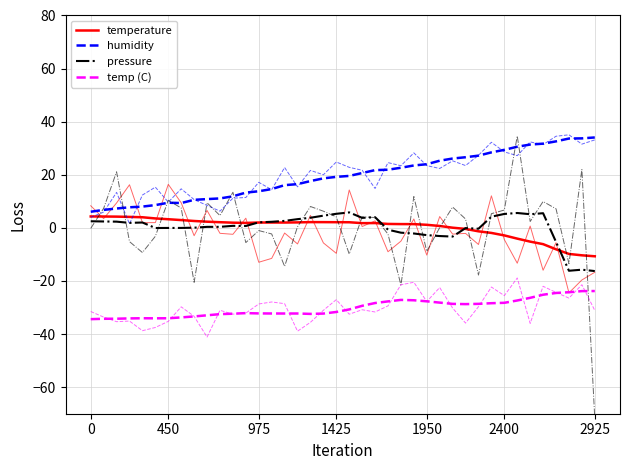

True or false: temperature and humidity intersect in this chart.

False